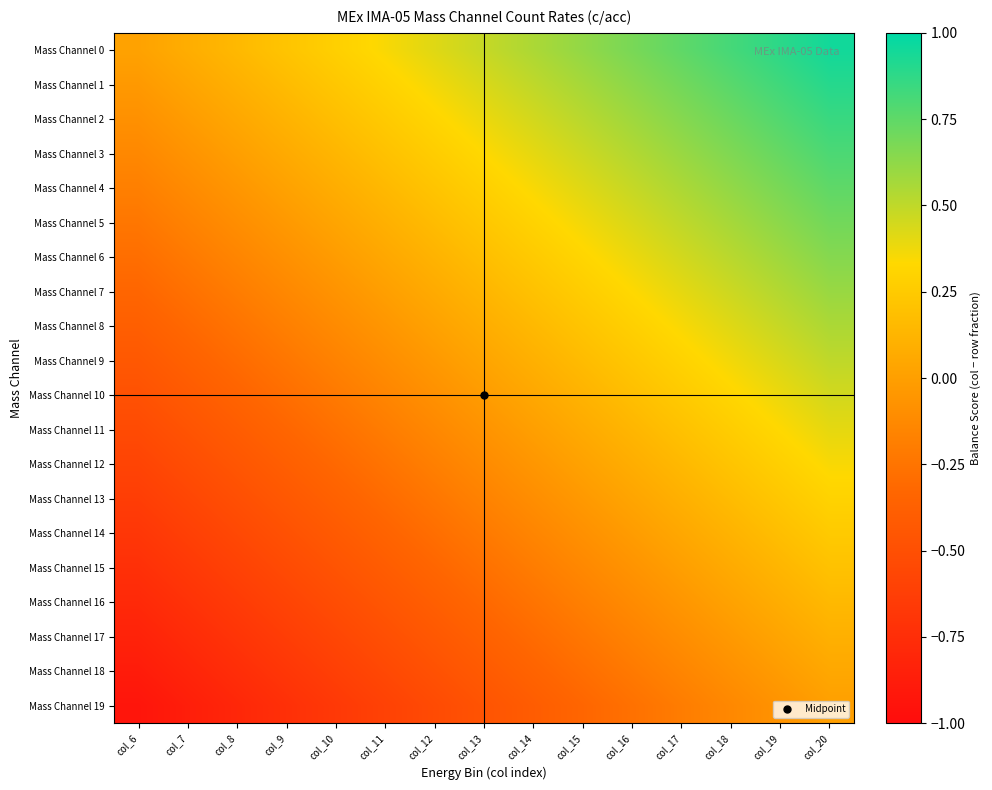

Between col_7 and col_17, which is larger?

col_17